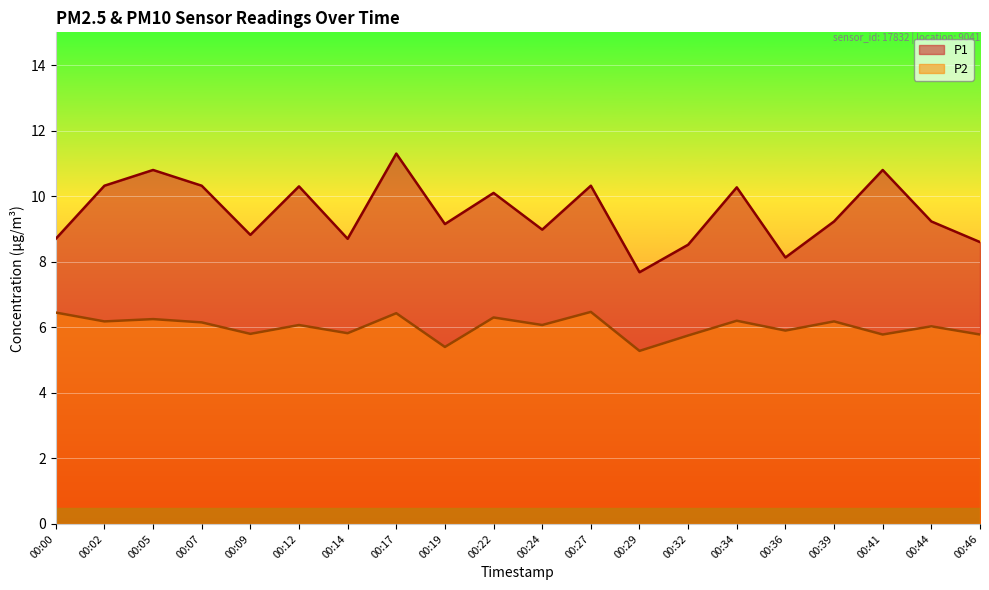

Between 00:07 and 00:39, which is larger?

00:07